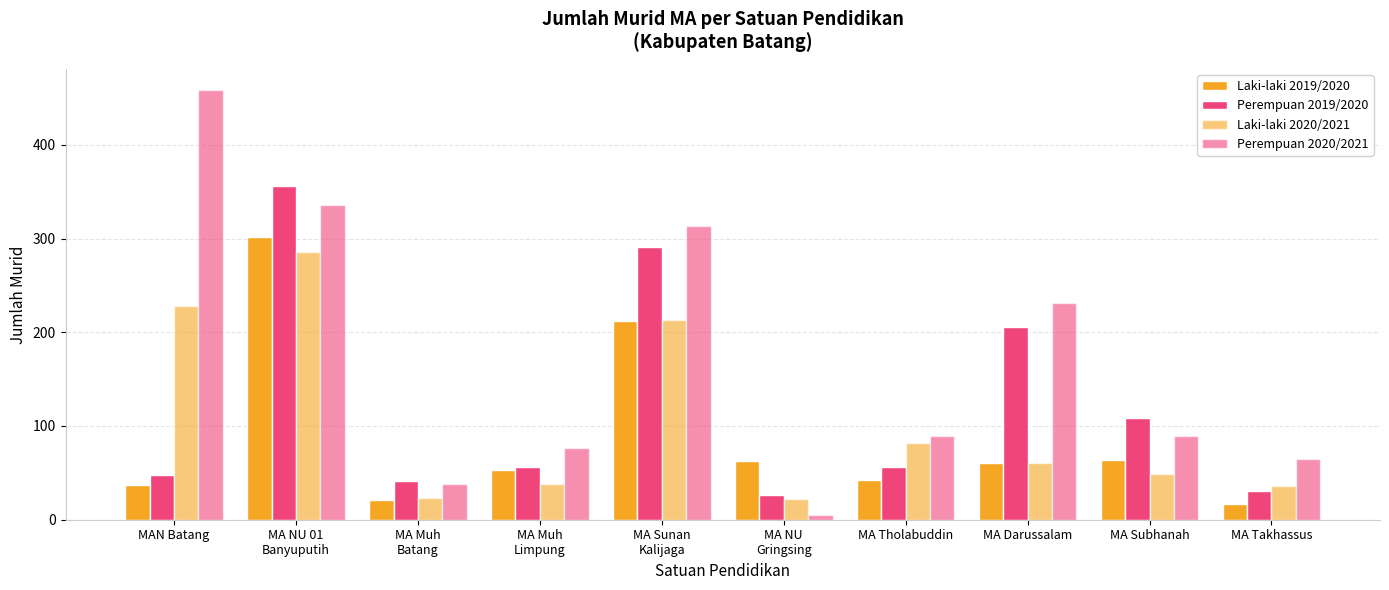

What is the label of the 5th bar from the right?

MA NU
Gringsing